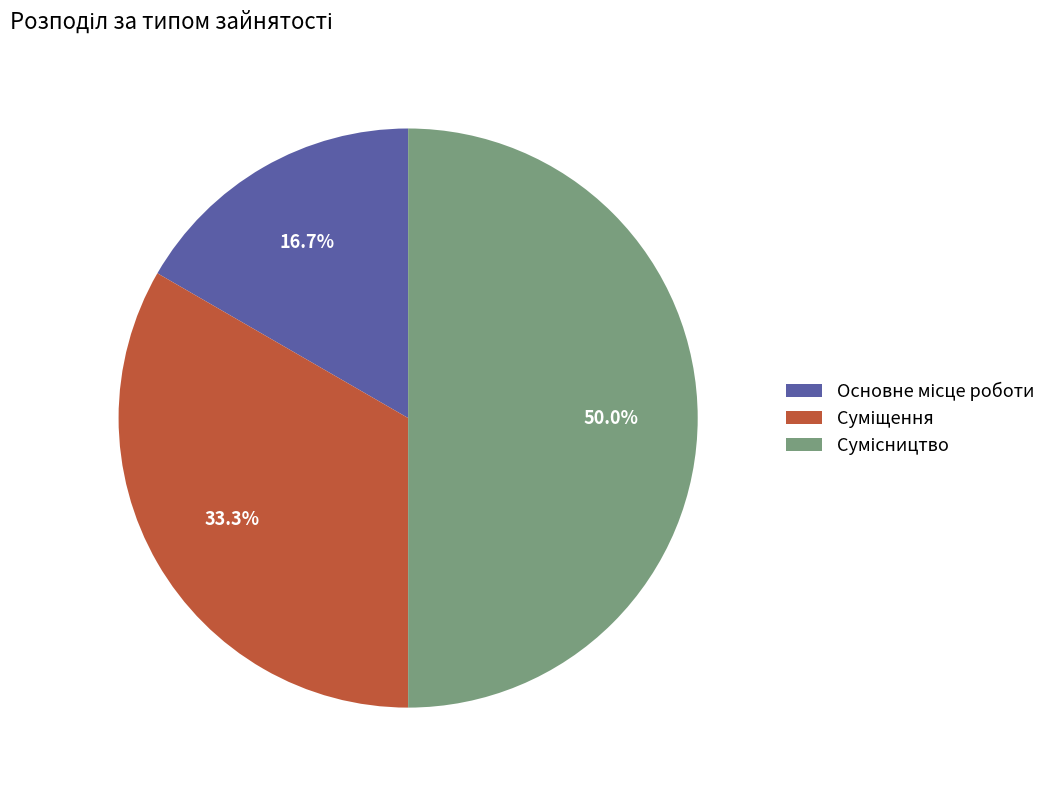

Is it true that Основне місце роботи is 29% of the pie?

False